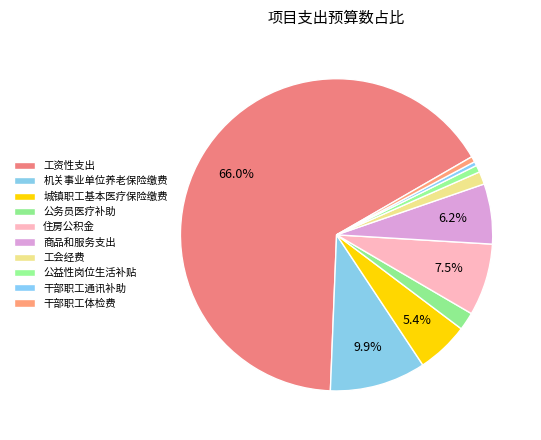

How many slices are in this pie chart?

10